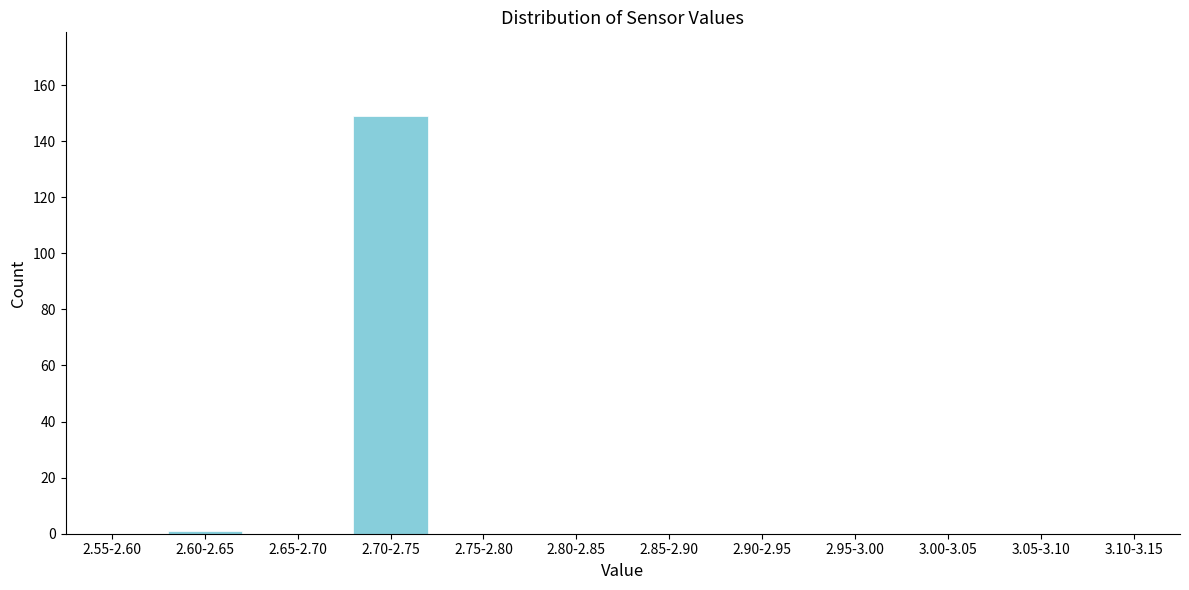

Reading left to right, transcribe all the data shown in this chart.

2.55-2.60=0	2.60-2.65=1	2.65-2.70=0	2.70-2.75=149	2.75-2.80=0	2.80-2.85=0	2.85-2.90=0	2.90-2.95=0	2.95-3.00=0	3.00-3.05=0	3.05-3.10=0	3.10-3.15=0